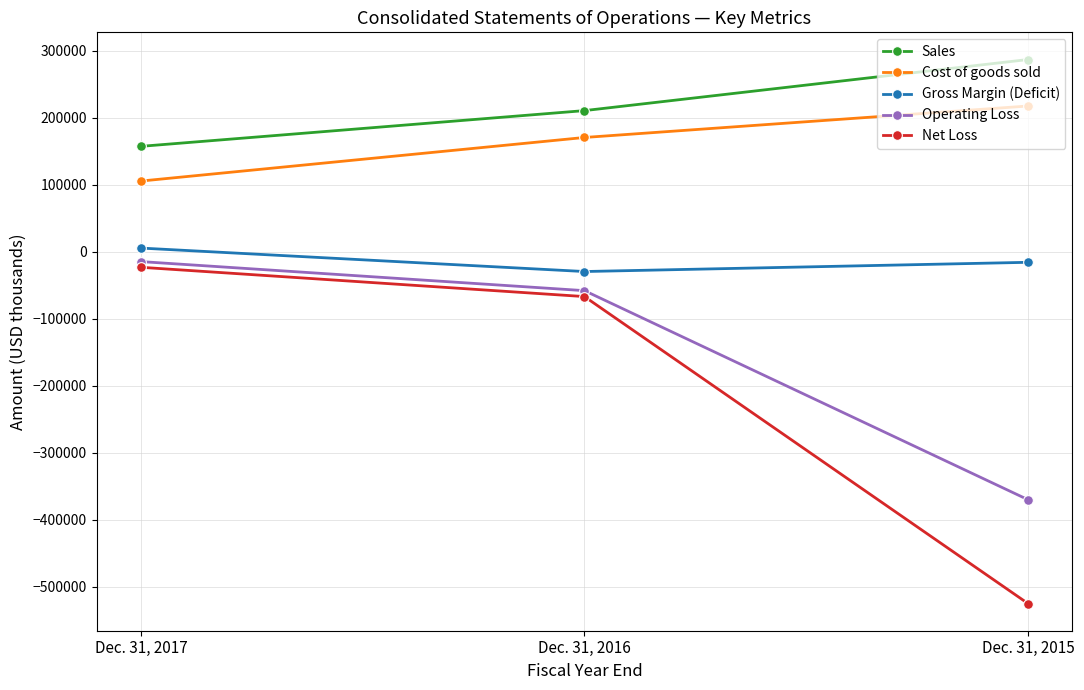

At which label does Operating Loss reach its minimum?

Dec. 31, 2015